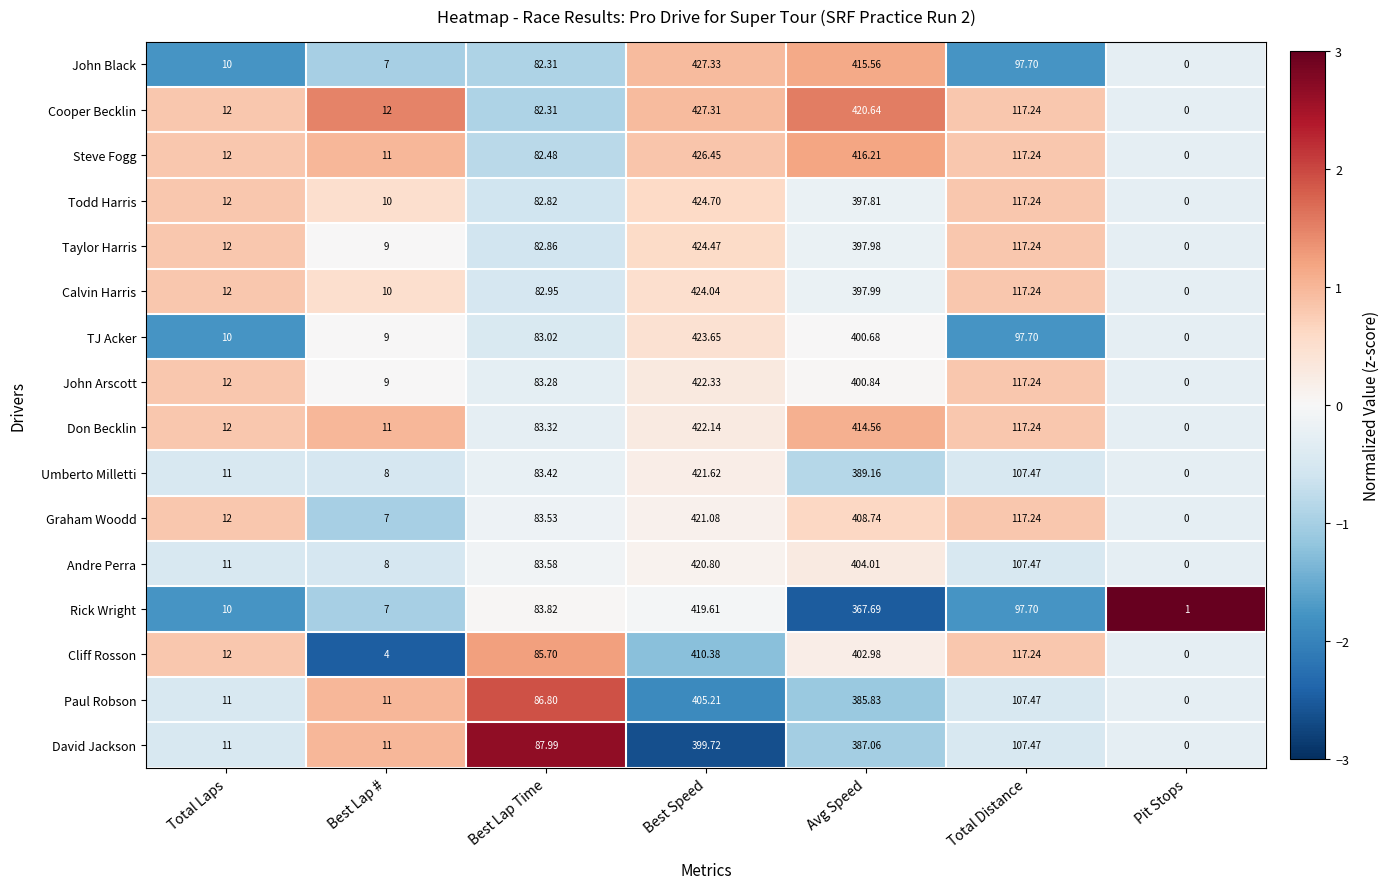

At which category is the sum across all series the highest?

Best Speed